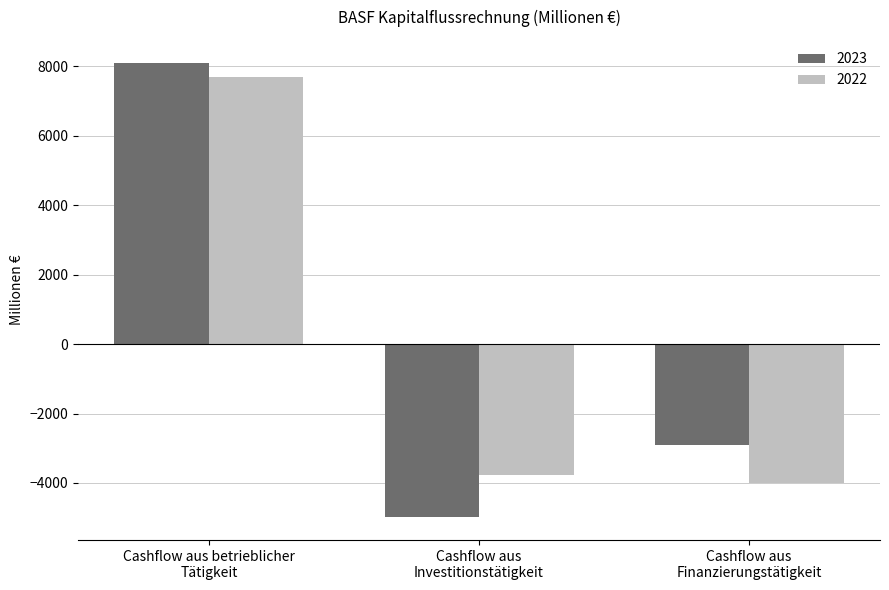

What is the label of the 2nd bar from the right?

Cashflow aus
Investitionstätigkeit